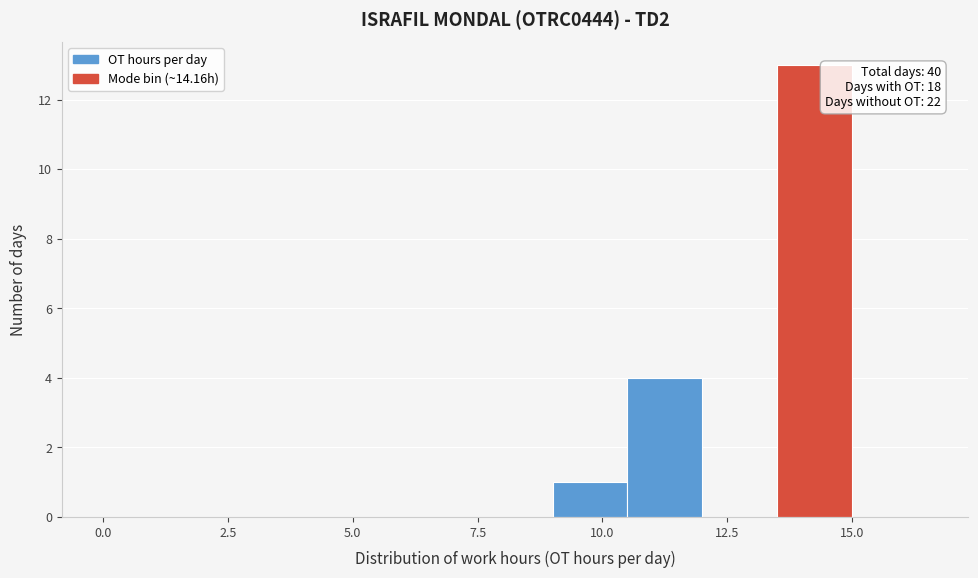

Around what value on the x-axis is the tallest bar? Give the approximate position of its centre, as read against the axis.

14.5